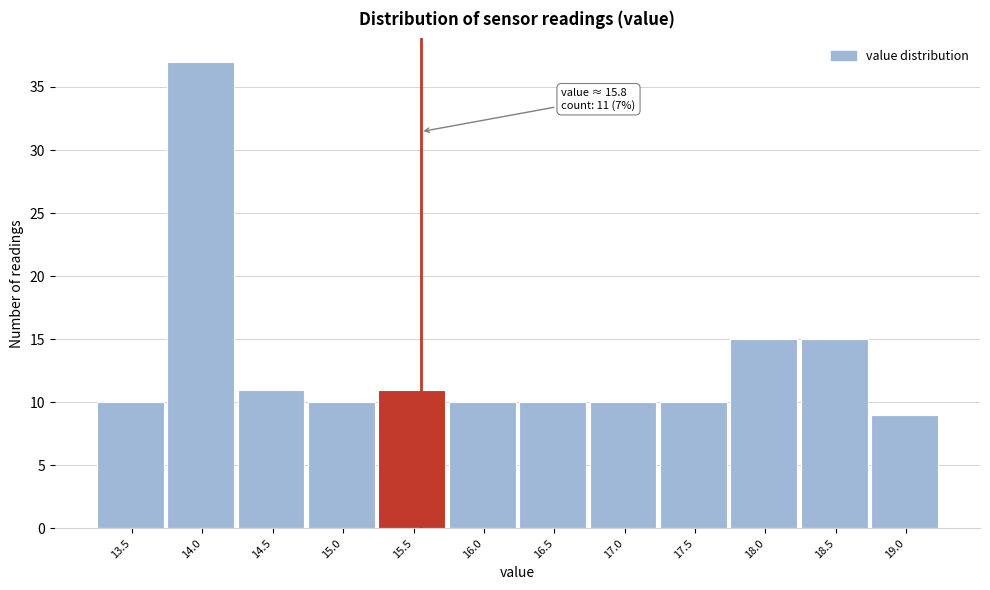

Reading left to right, transcribe all the data shown in this chart.

10	37	11	10	11	10	10	10	10	15	15	9